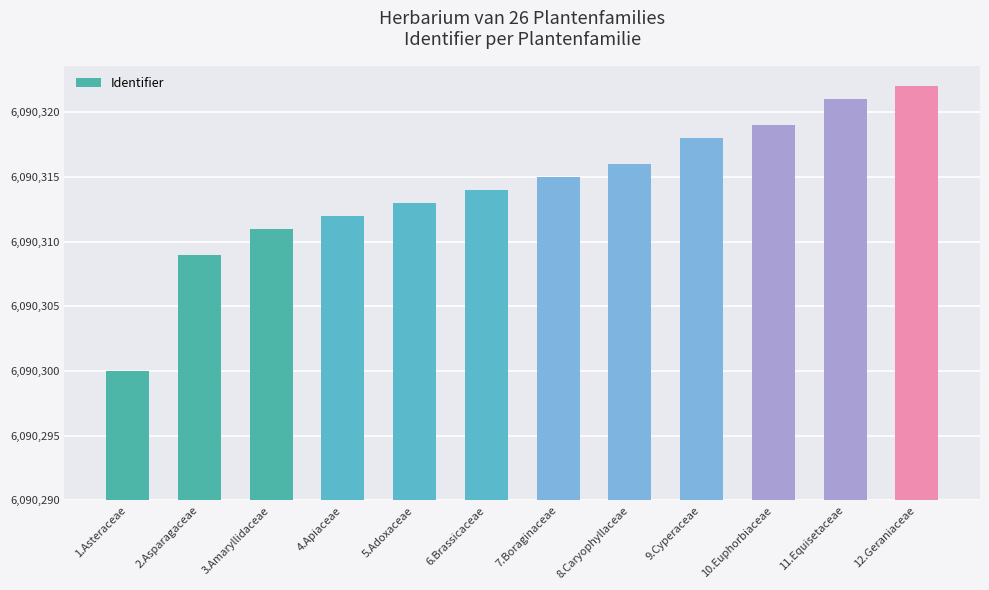

The value at 11.Equisetaceae is 31. True or false?

True